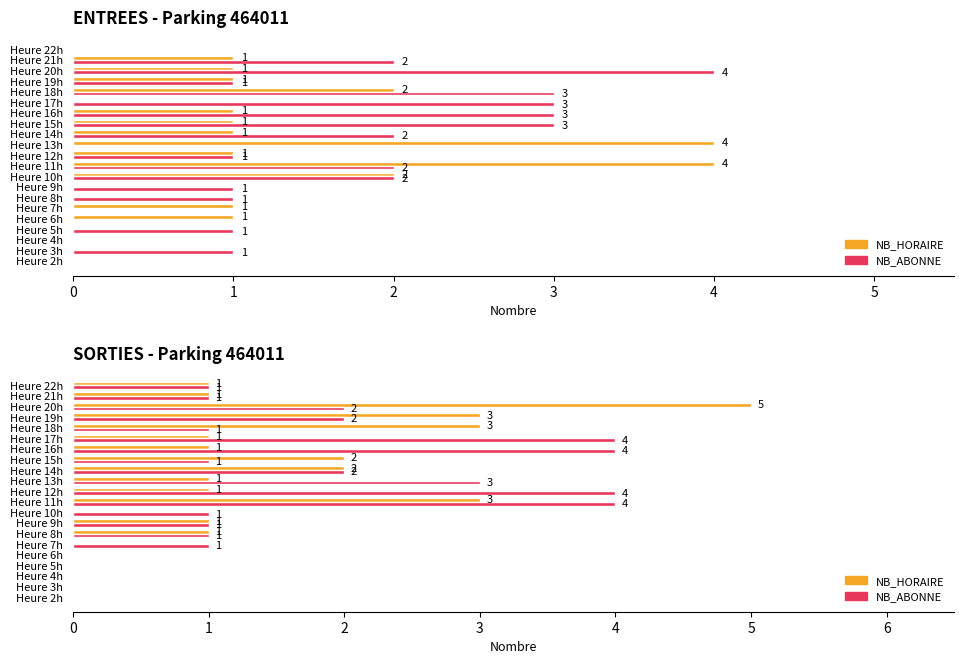

How many bars are there in each group?

2